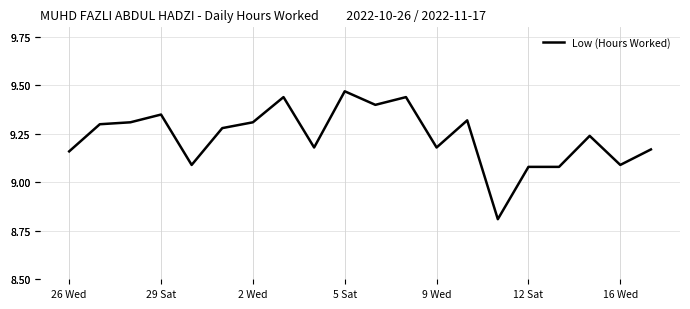

What is the label of the 13th point from the right?

7